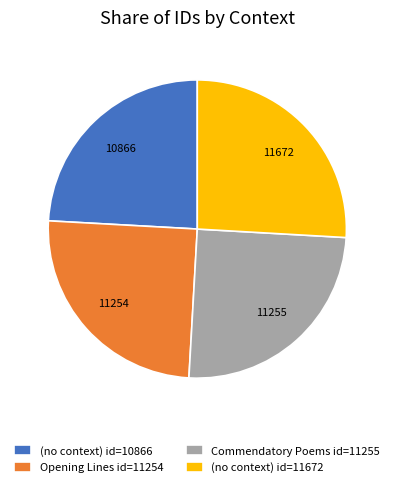

Between Opening Lines id=11254 and (no context) id=10866, which is larger?

Opening Lines id=11254